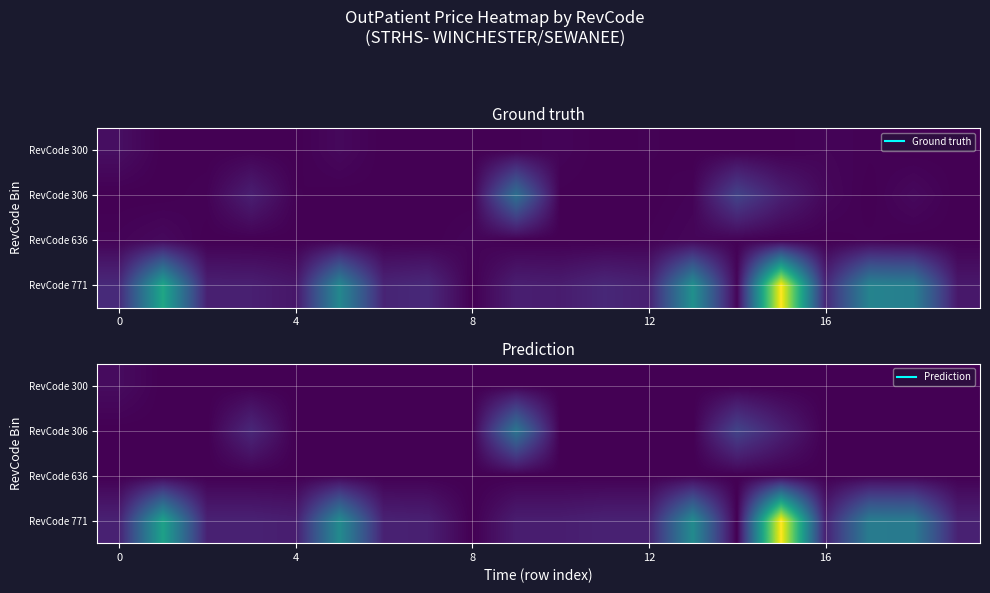

Count the number of categories in the chart.

20